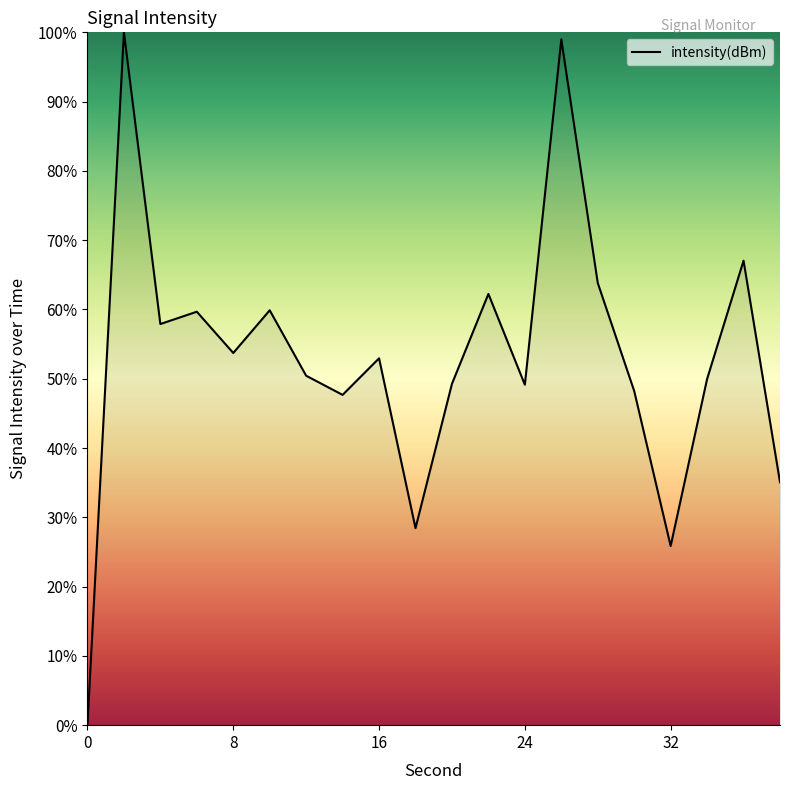

How many values are above zero?

19